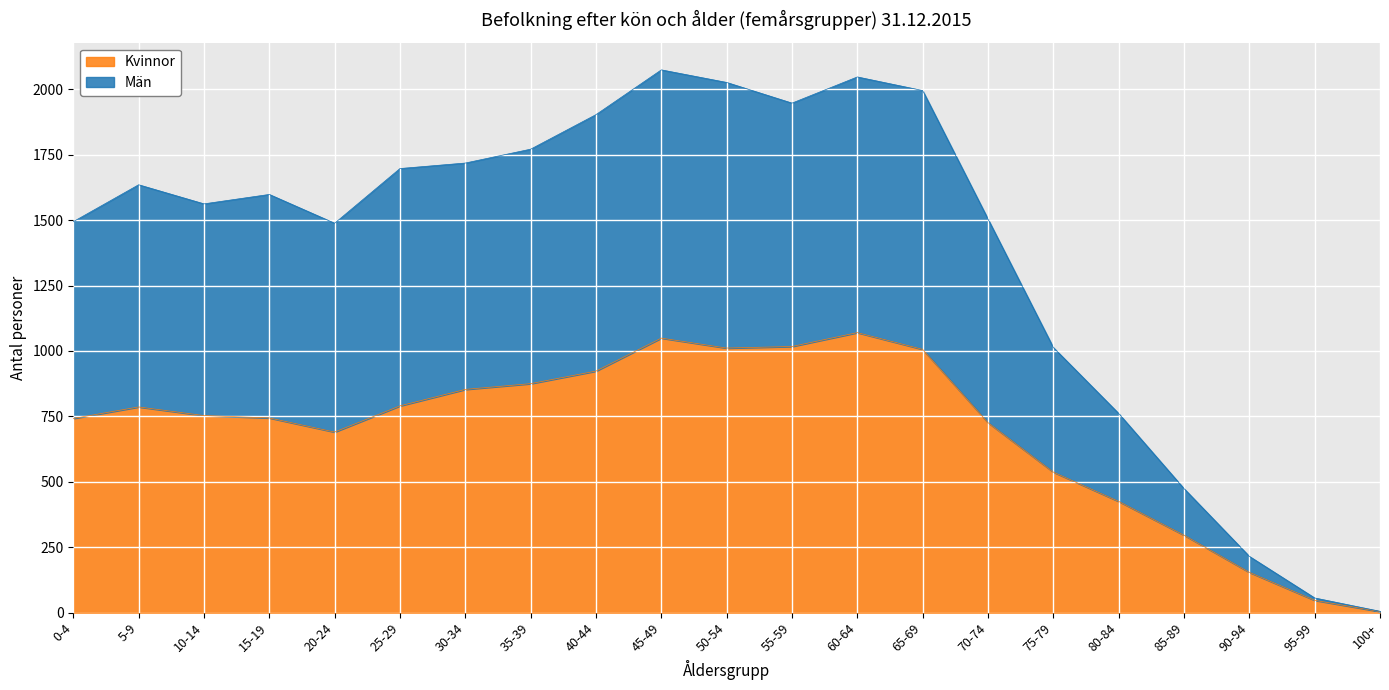

What position from the right is 45-49?

12